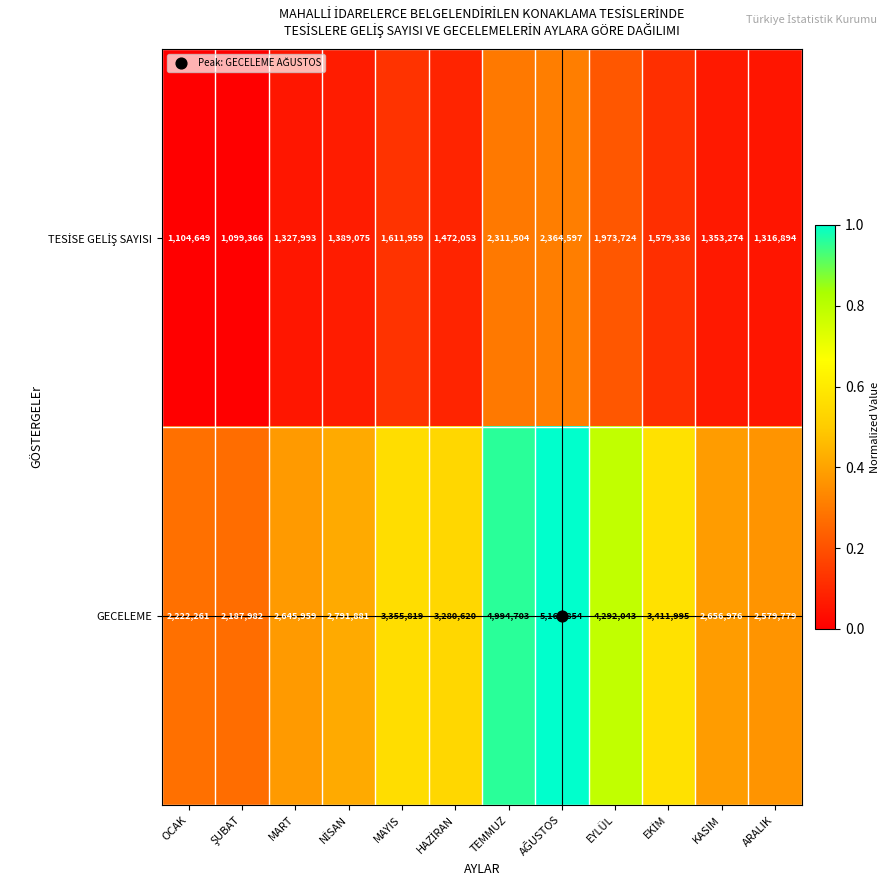

Which series has the largest range (max minus min)?

GECELEME